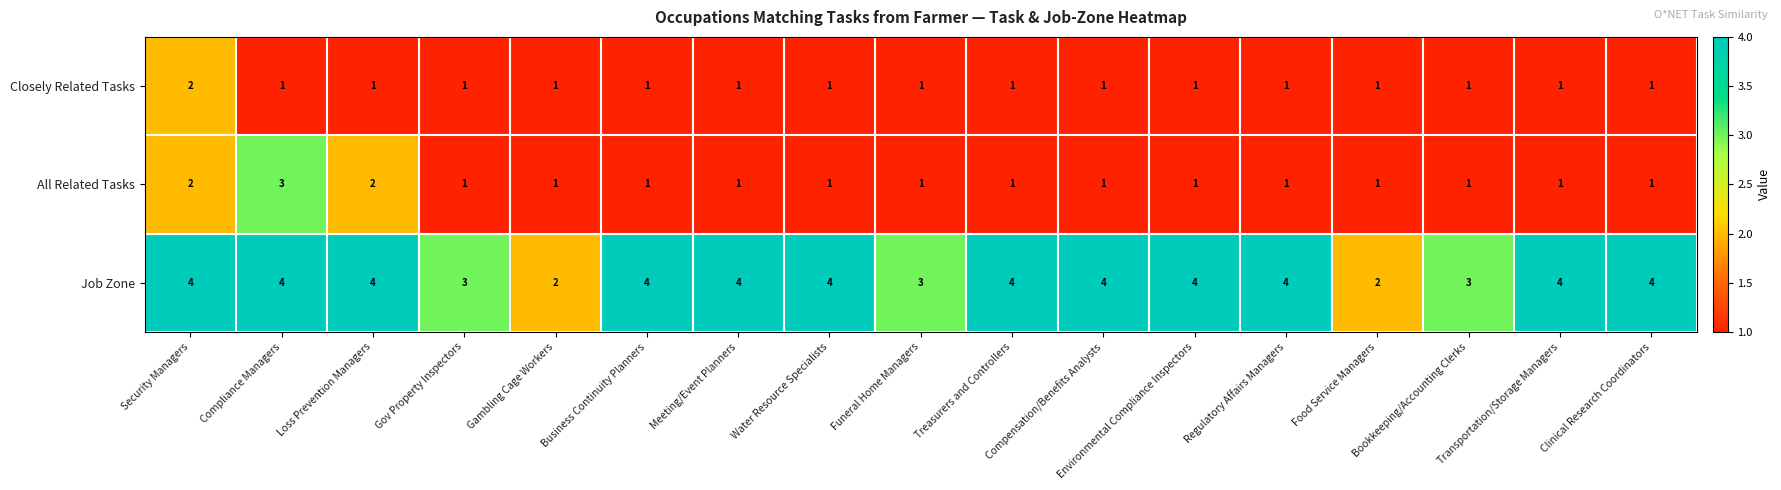

What is the sum of the Job Zone values at Meeting/Event Planners and Water Resource Specialists?

8